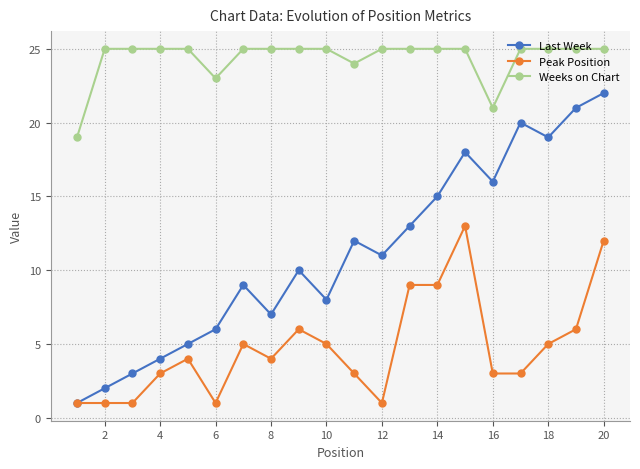

Which series has the largest total across all categories?

Weeks on Chart